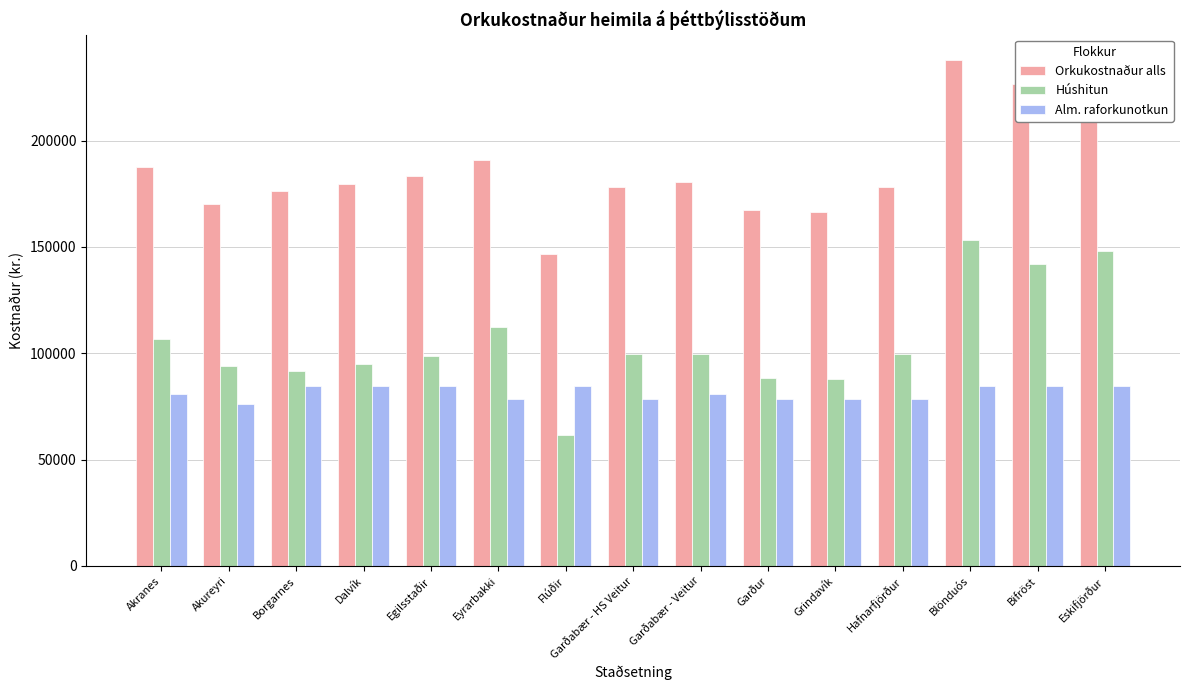

What is the total value across all series at Garðabær - Veitur?

360640